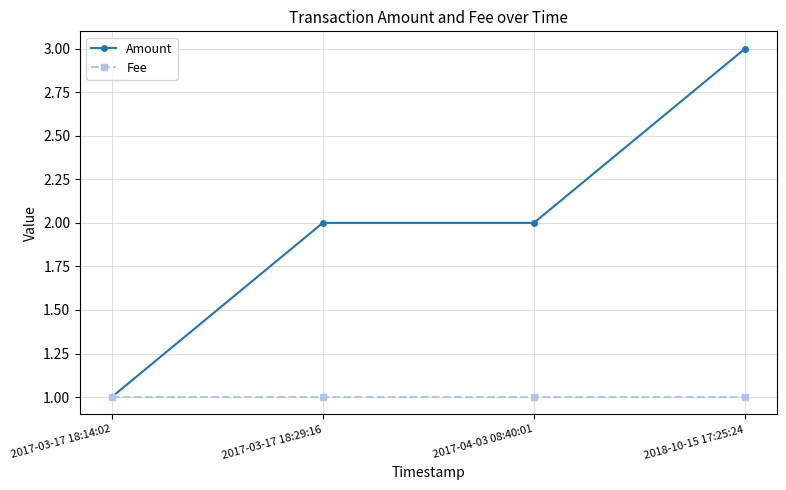

Reading left to right, what are all the values shown in this chart?

Amount: 1.0	2.0	2.0	3.0
Fee: 1.0	1.0	1.0	1.0